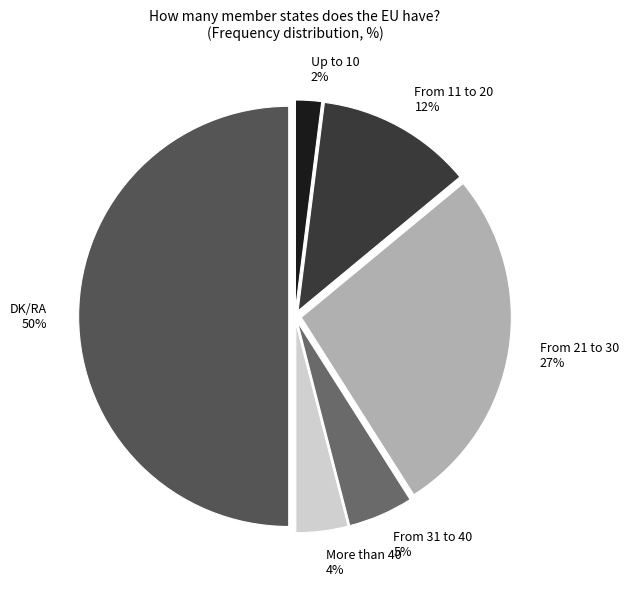

Is From 31 to 40 5% the majority of the pie?

No